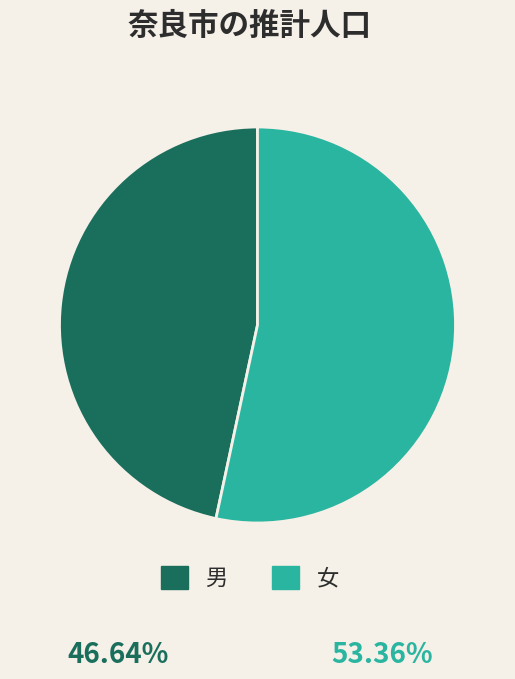

Which slice is the smallest?

男